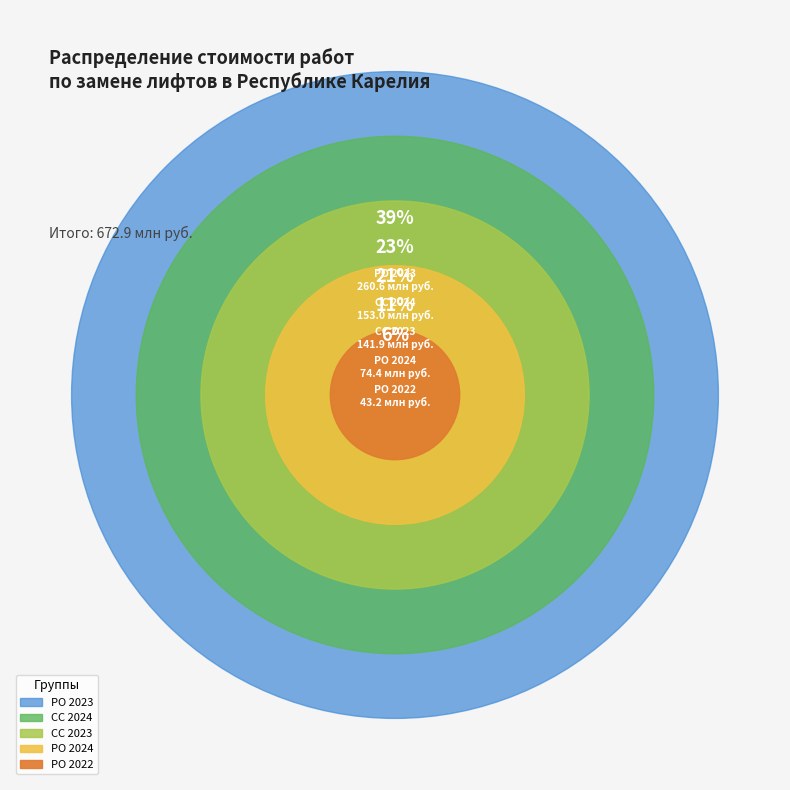

How many segments does this pie chart have?

5